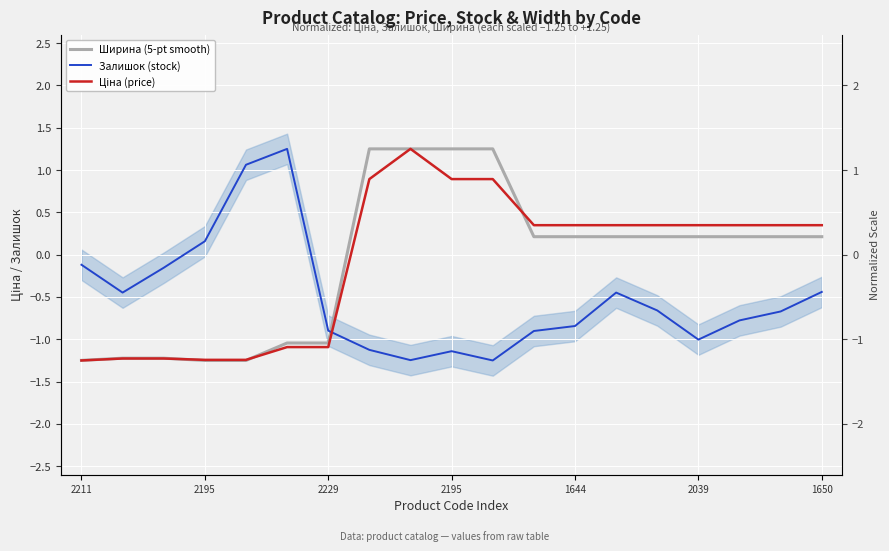

Is the value of Залишок (stock) at 14 greater than the value of Ціна (price) at 2211?

Yes